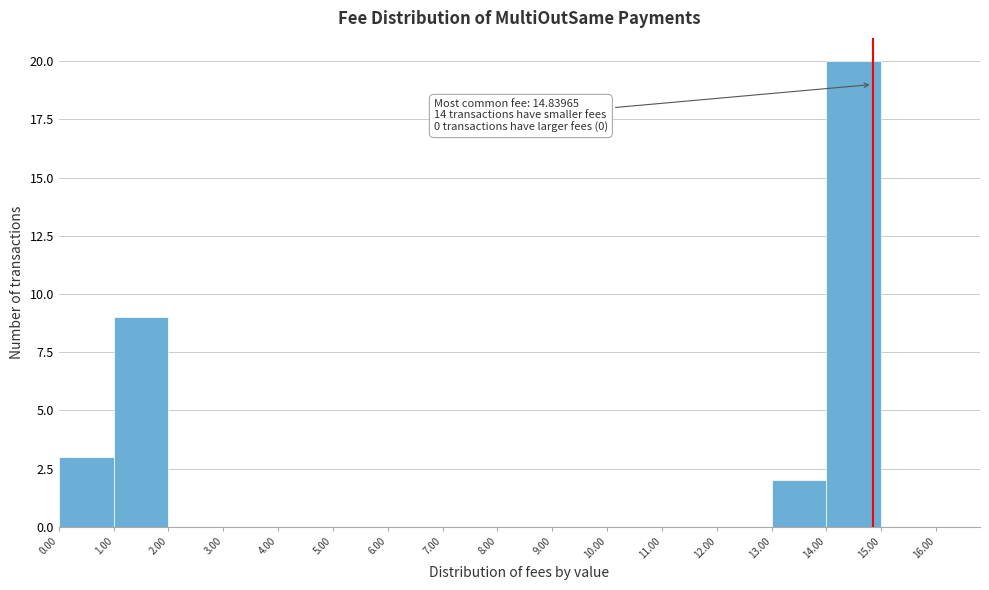

Over which range of the x-axis is the bar tallest?

14.00 to 15.00